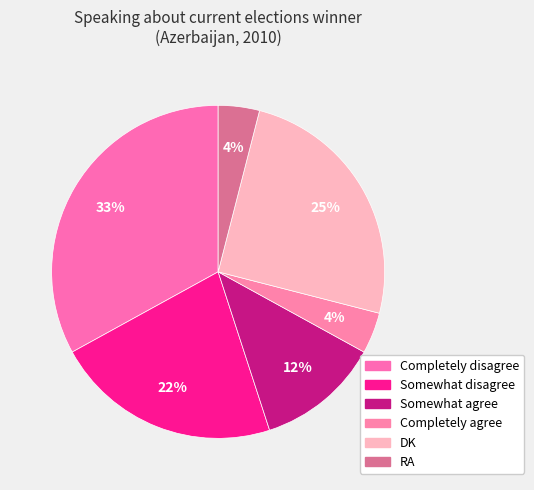

To the nearest percent, what is the average slice percentage?

17%